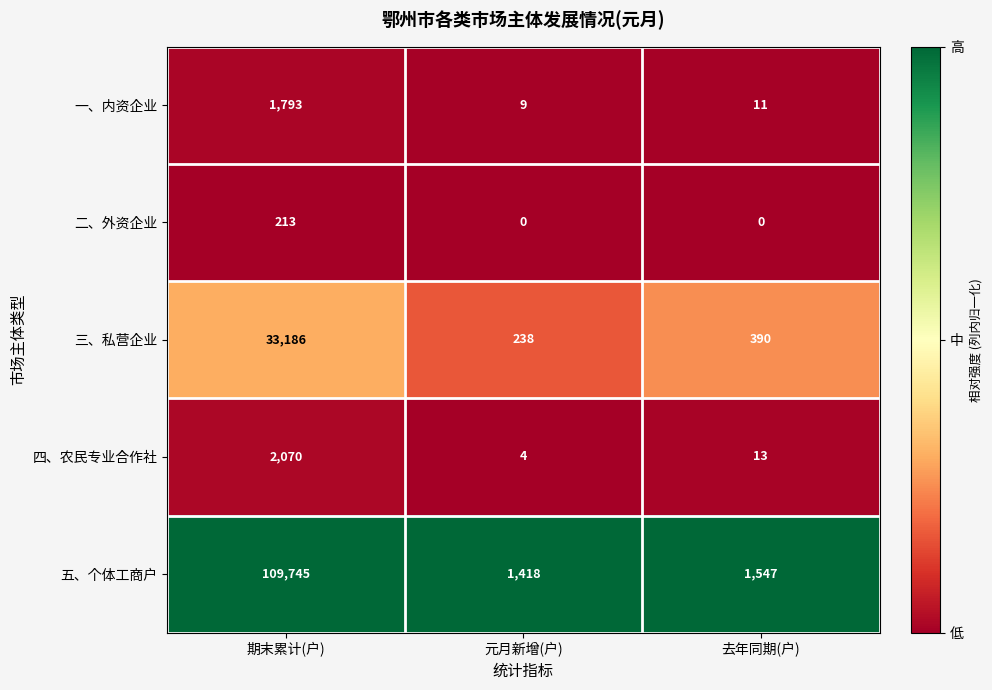

At which category is the sum across all series the highest?

期末累计(户)